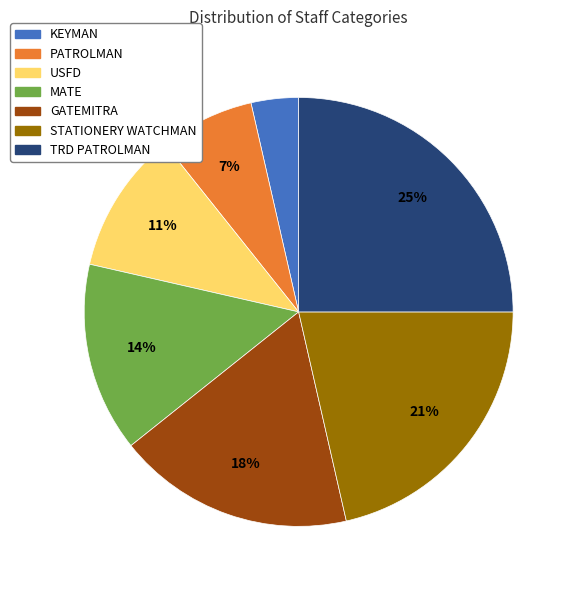

The PATROLMAN slice represents 7% of the pie. True or false?

True